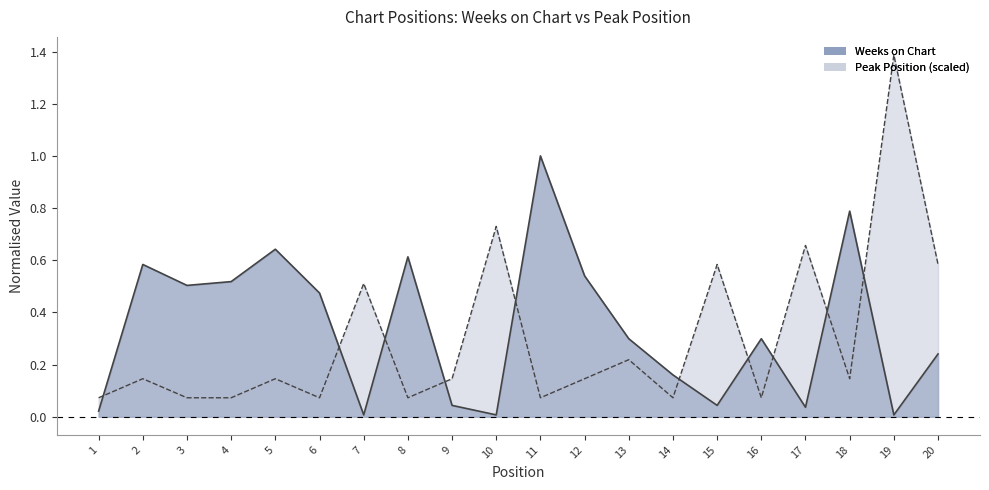

What are all the series names shown in the legend?

Weeks on Chart, Peak Position (scaled)